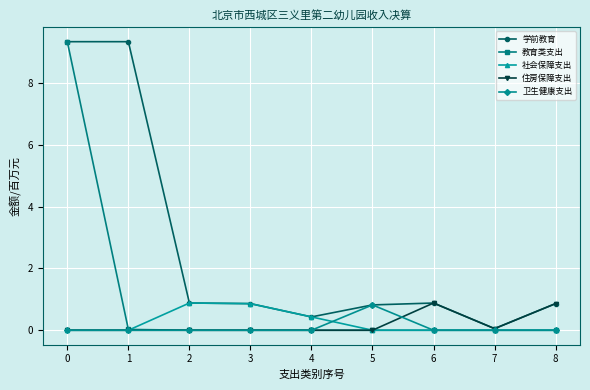

True or false: 学前教育 has a value of 14.7 at 0.

False